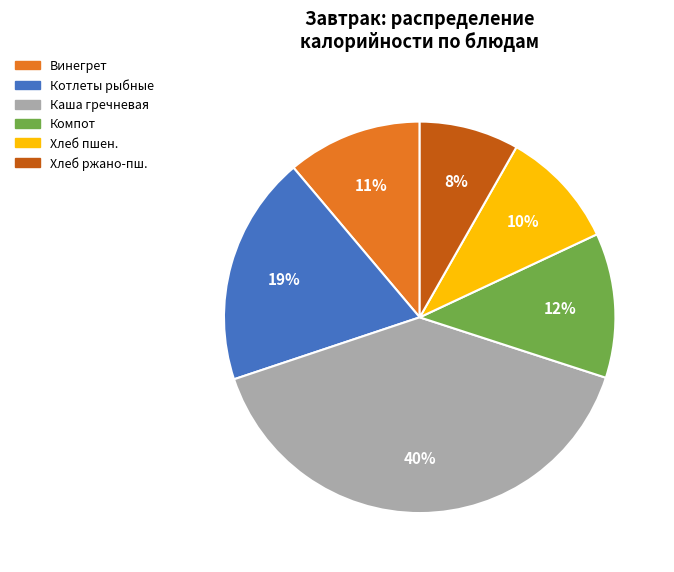

Rank the categories by value from highest to lowest.

Каша гречневая, Котлеты рыбные, Компот, Винегрет, Хлеб пшен., Хлеб ржано-пш.